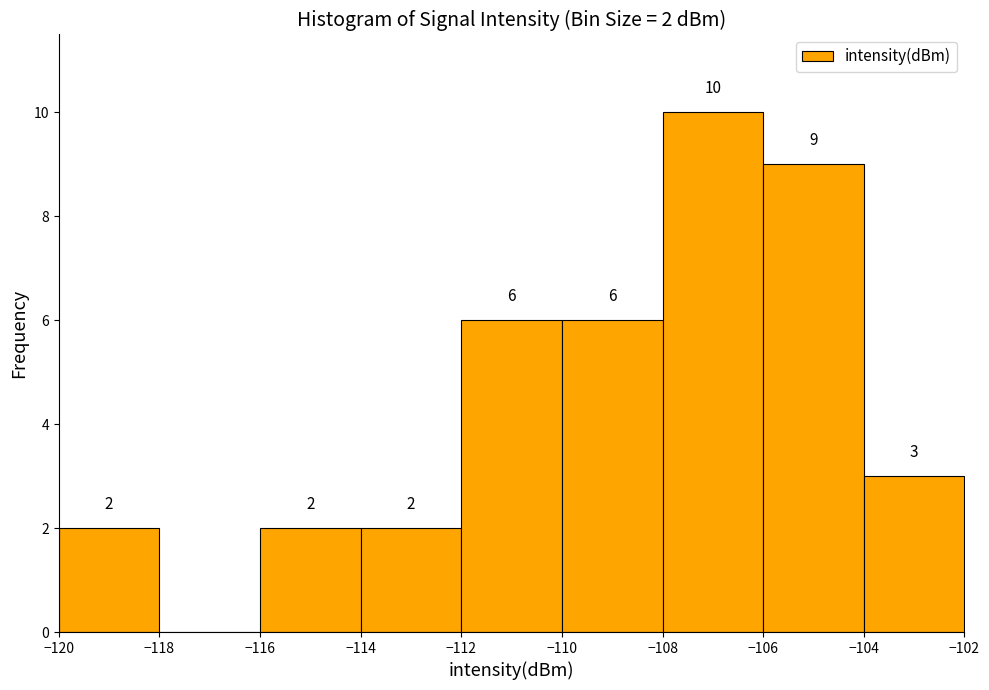

Which range on the x-axis has the tallest bar?

-108 to -106